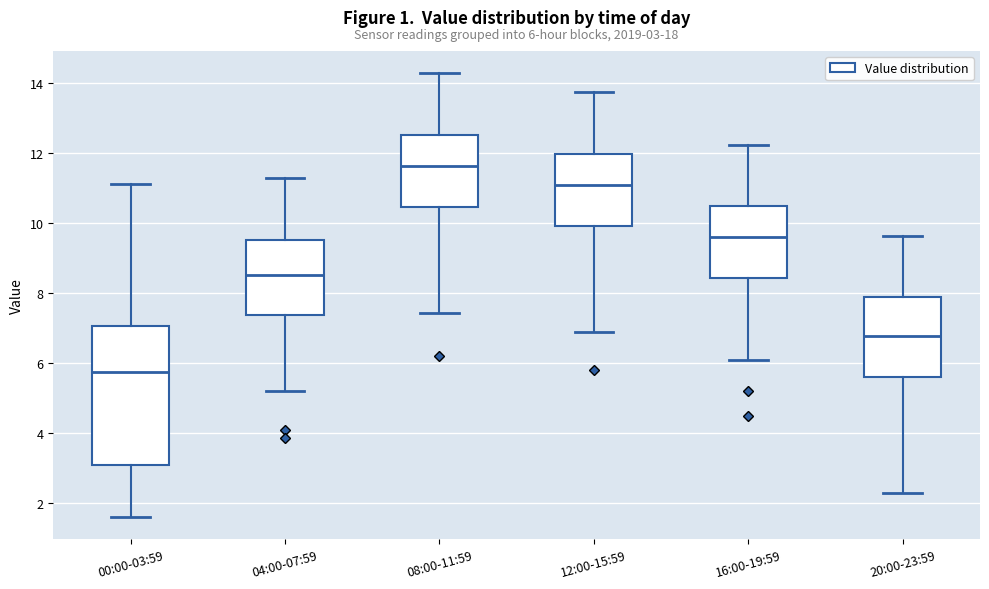

Which box has the lowest median line?

00:00-03:59